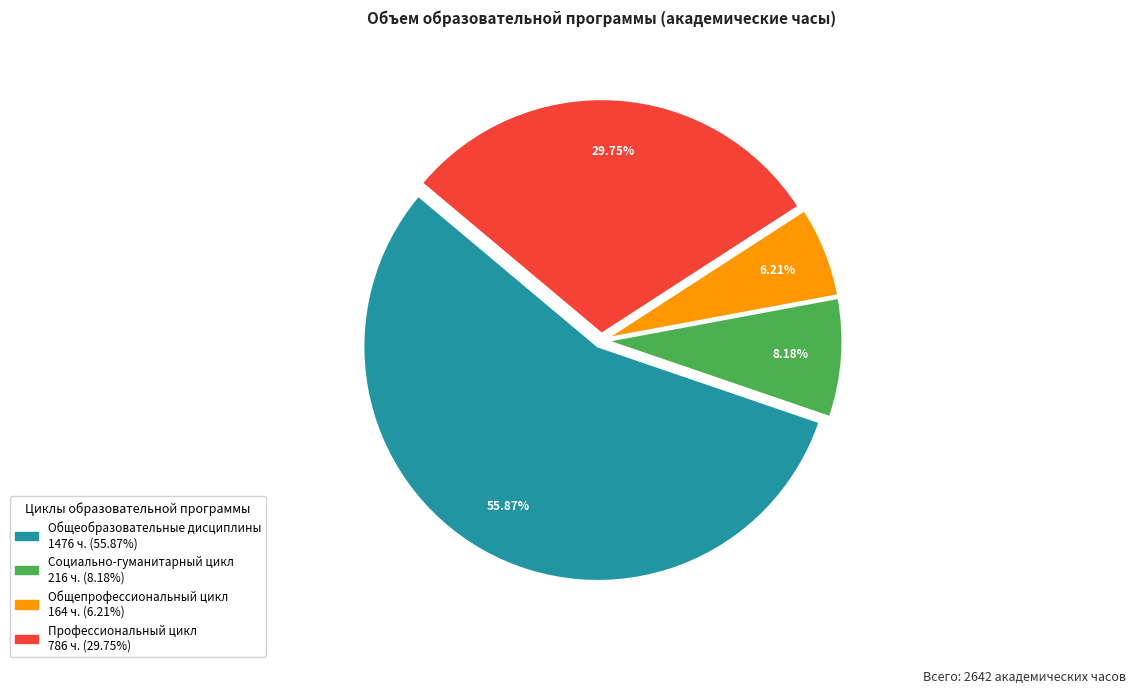

How many slices are in this pie chart?

4